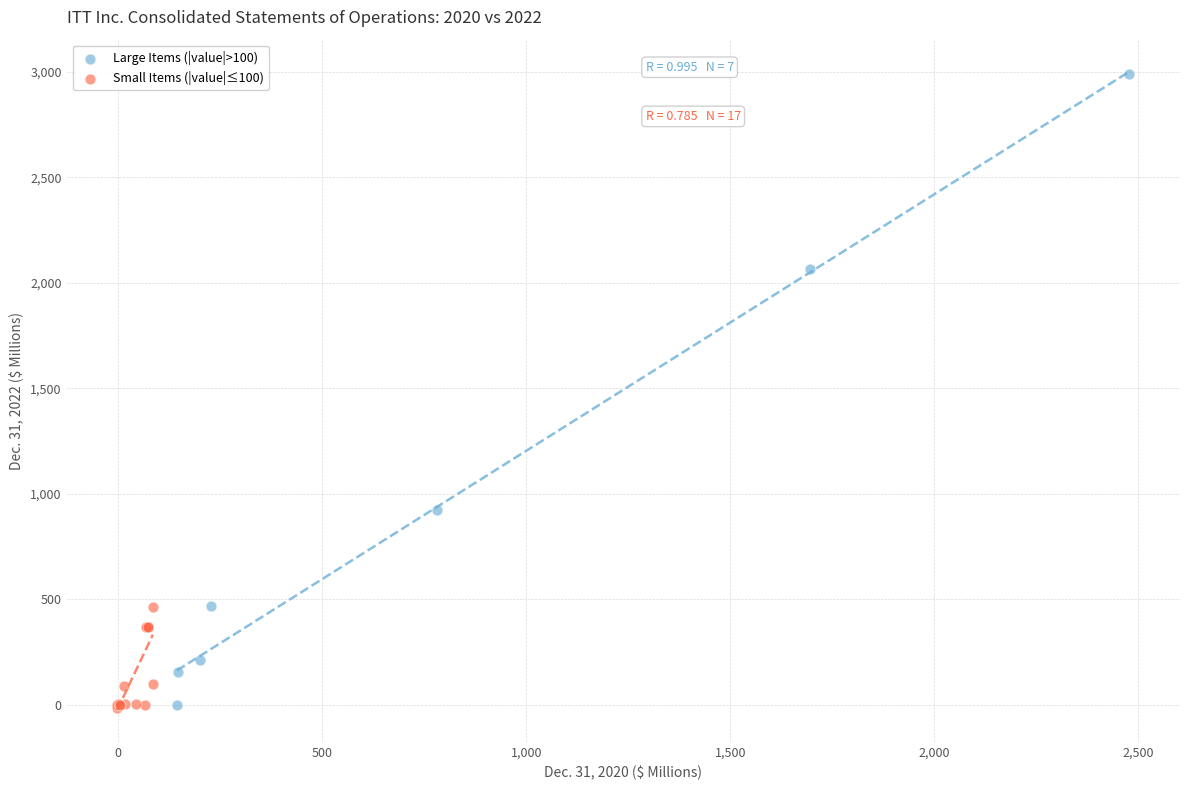

Which series contains the highest Y value?

Large Items (|value|>100)